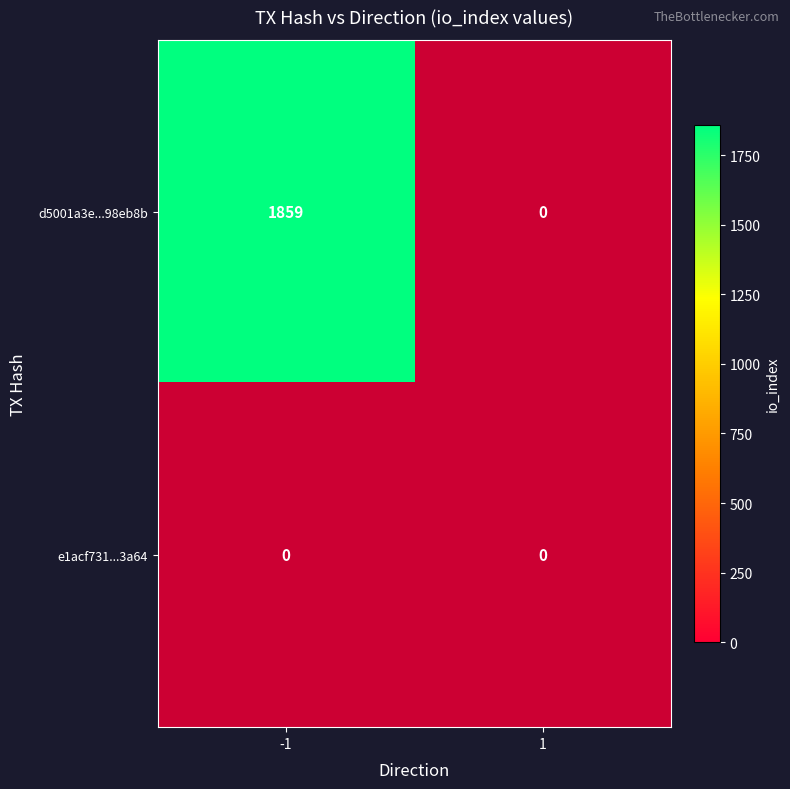

Reading left to right, transcribe all the data shown in this chart.

d5001a3e987fcb68750e27144be82faa598eb8b: -1=1859	1=0
e1acf731fc5f32dd926803fe86db5716fc23a64: -1=0	1=0